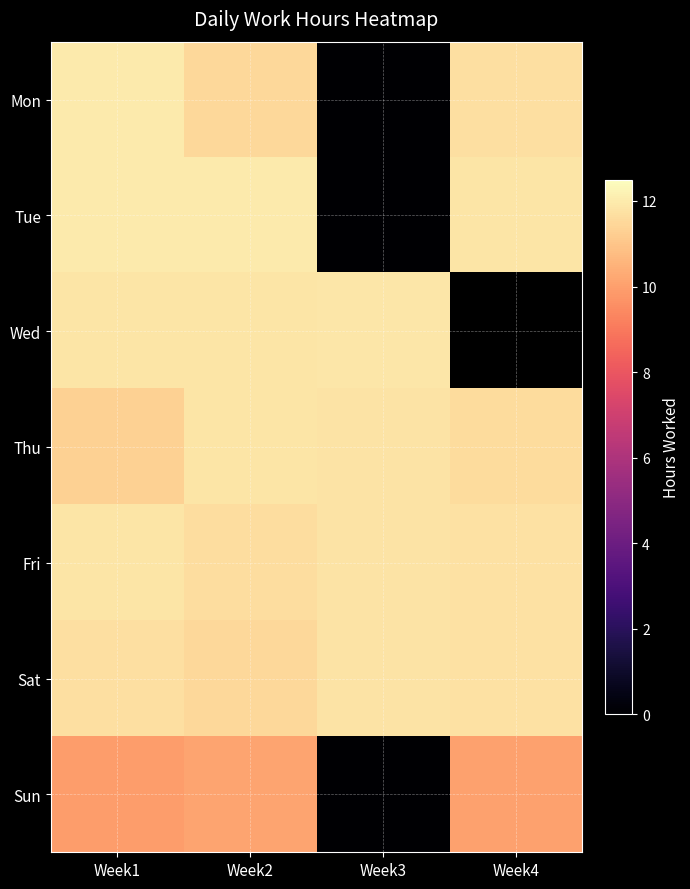

List the series in order of their peak value, lowest first.

Sun, Sat, Thu, Fri, Wed, Mon, Tue